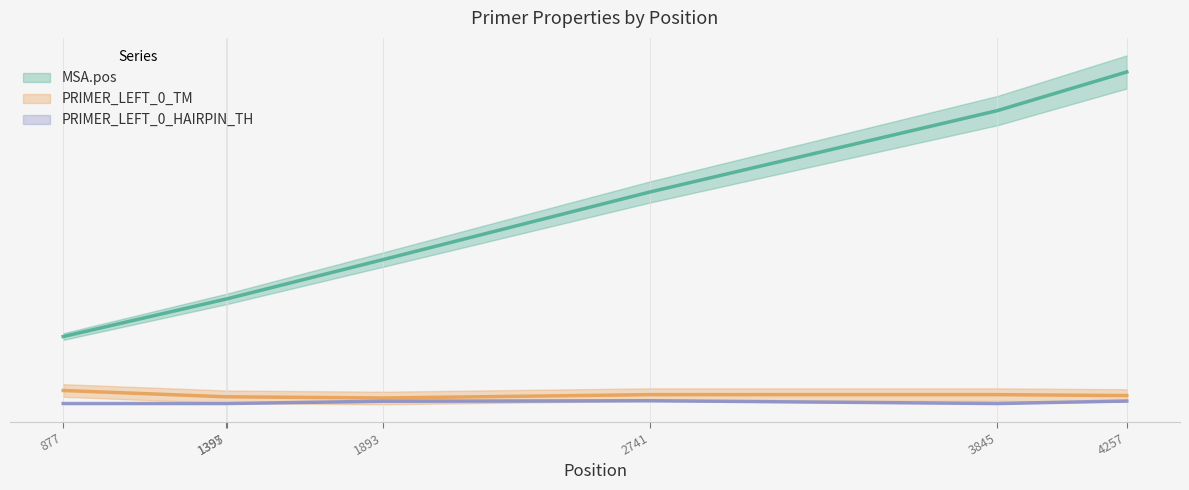

Which series has the largest total across all categories?

MSA.pos